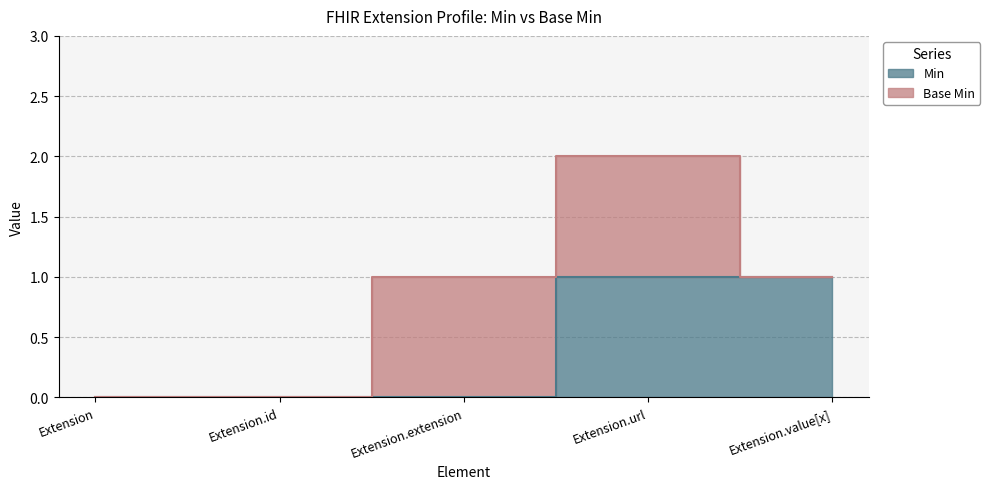

At which label is the value closest to 0?

Extension